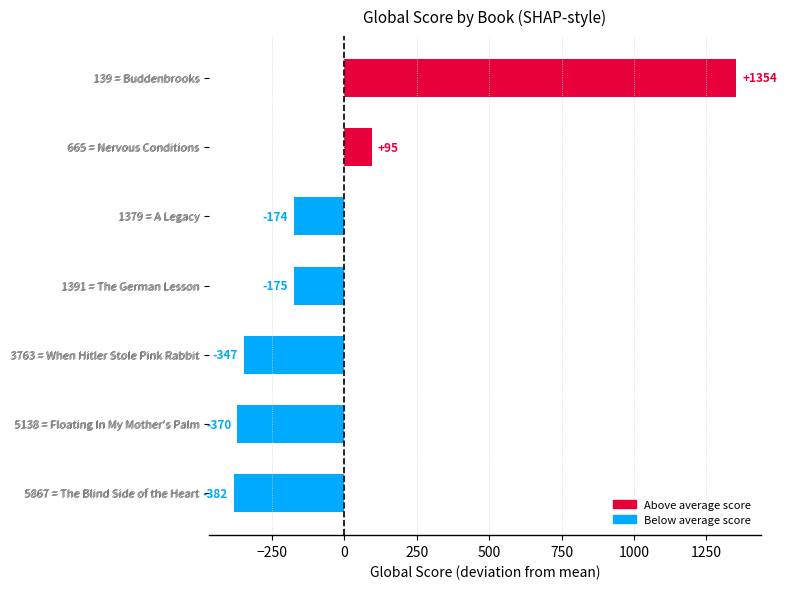

Count the number of categories in the chart.

7